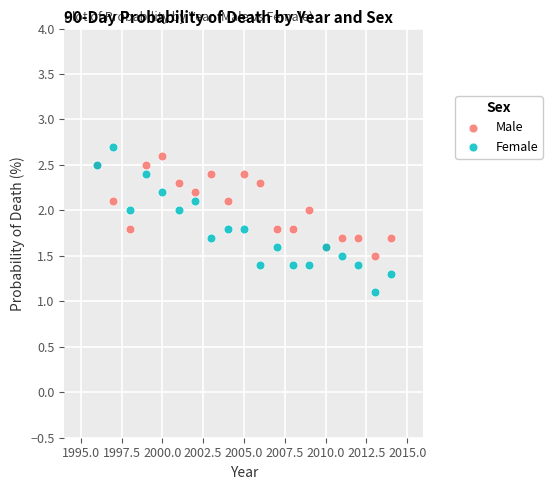

What are all the series names shown in the legend?

Male, Female